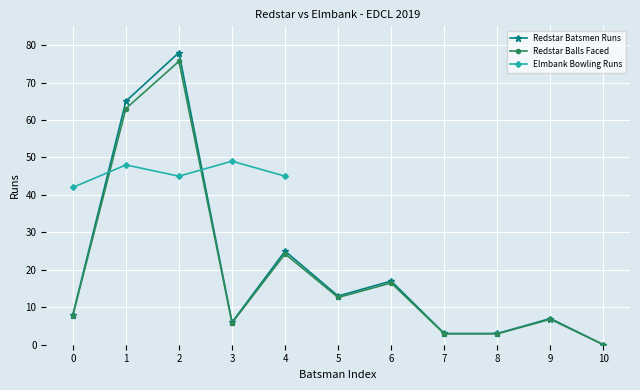

Where do Elmbank Bowling Runs and Redstar Balls Faced first cross each other?

0 and 1